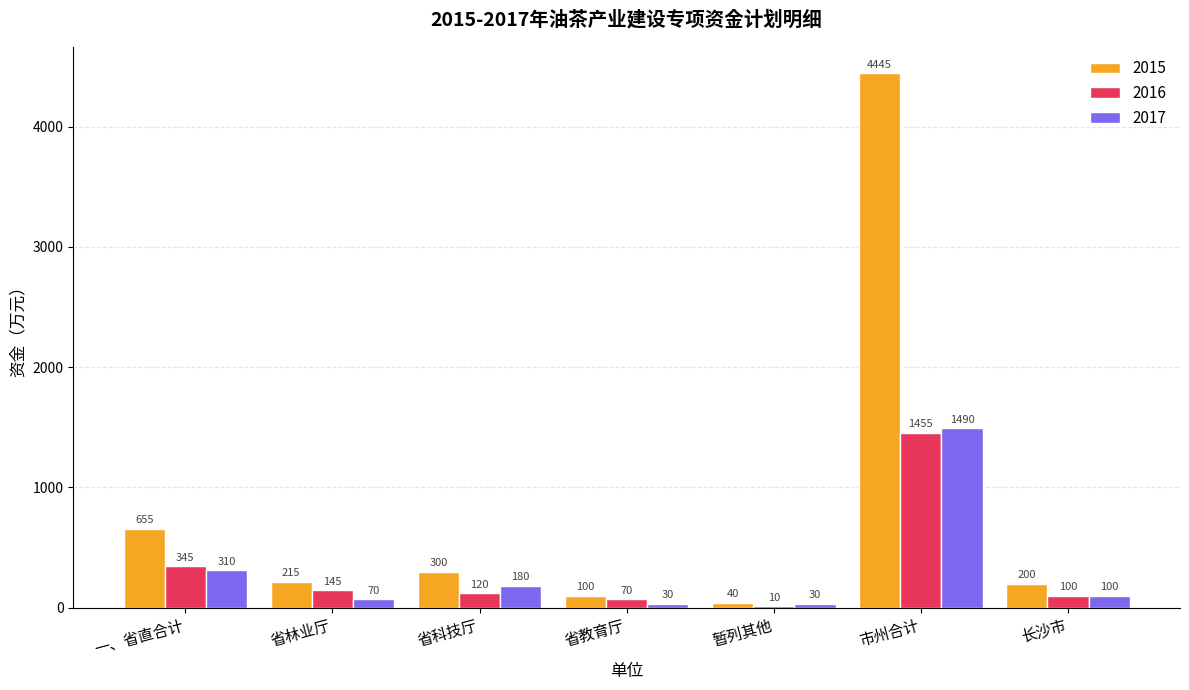

Which series changed the most between 一、省直合计 and 省林业厅?

2015